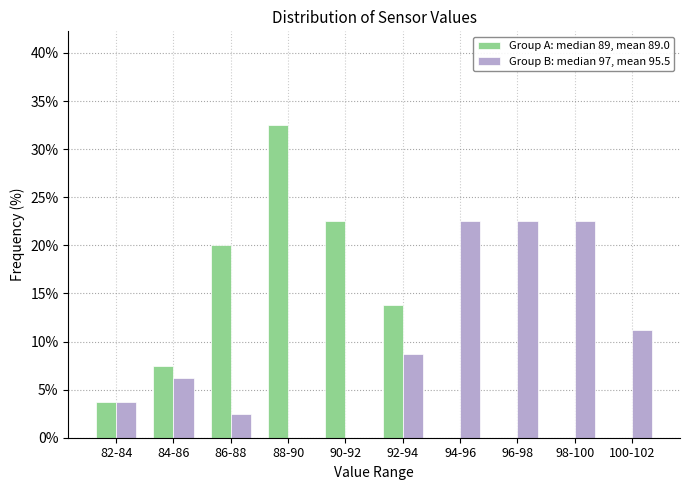

What is the greatest value displayed?

32.5